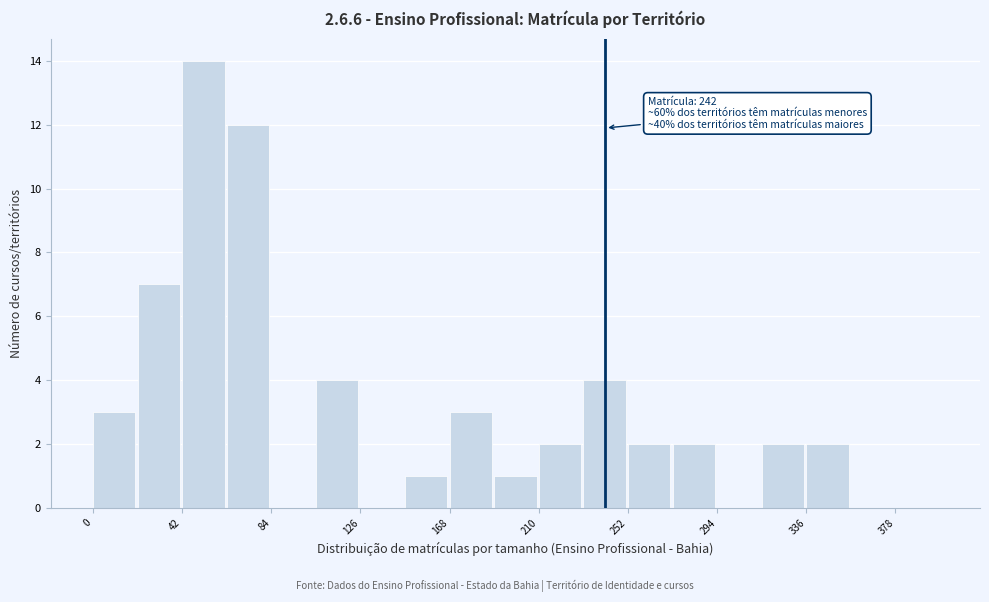

Over which range of the x-axis is the bar tallest?

40 to 65